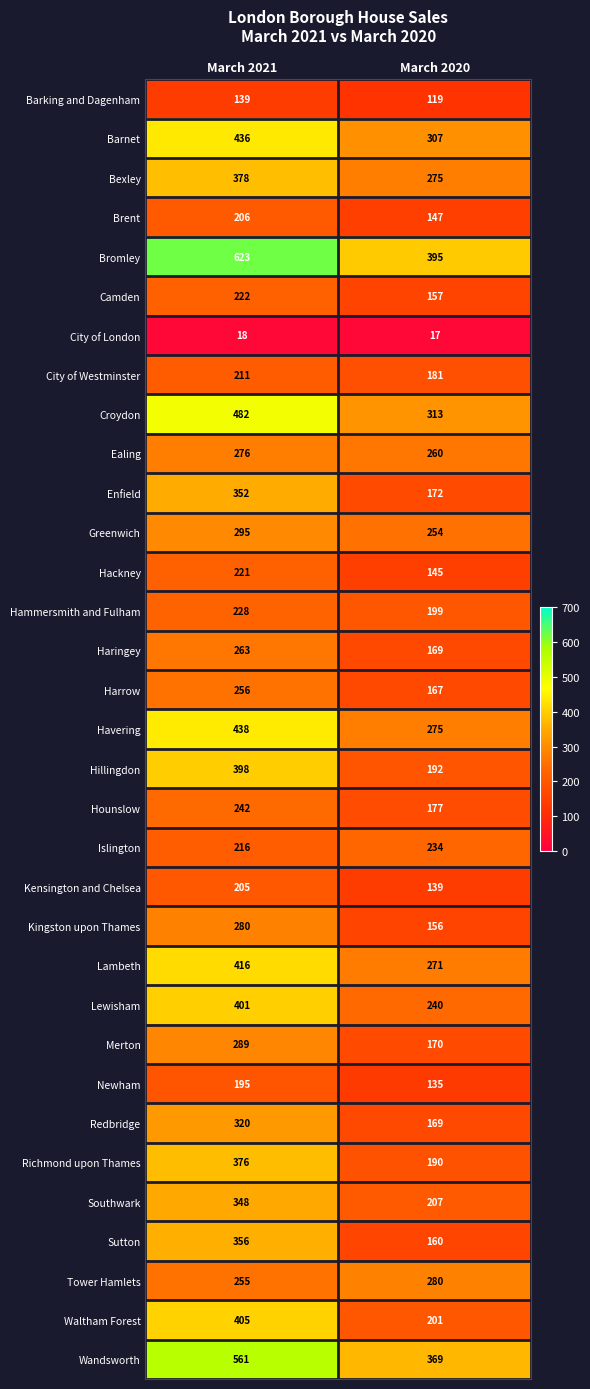

What is the sum of all Hounslow values?

419